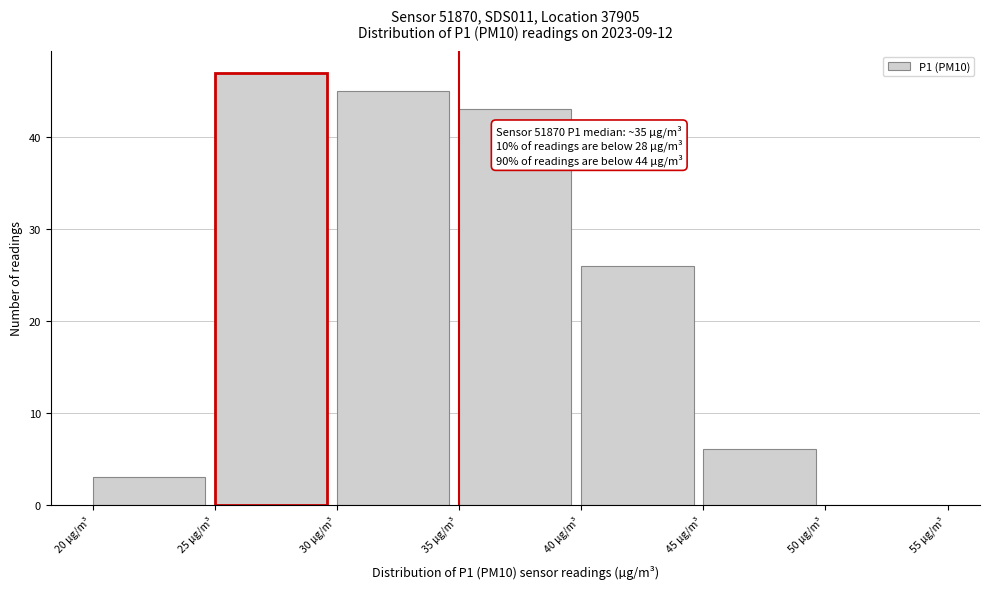

Which range on the x-axis has the tallest bar?

25 to 30